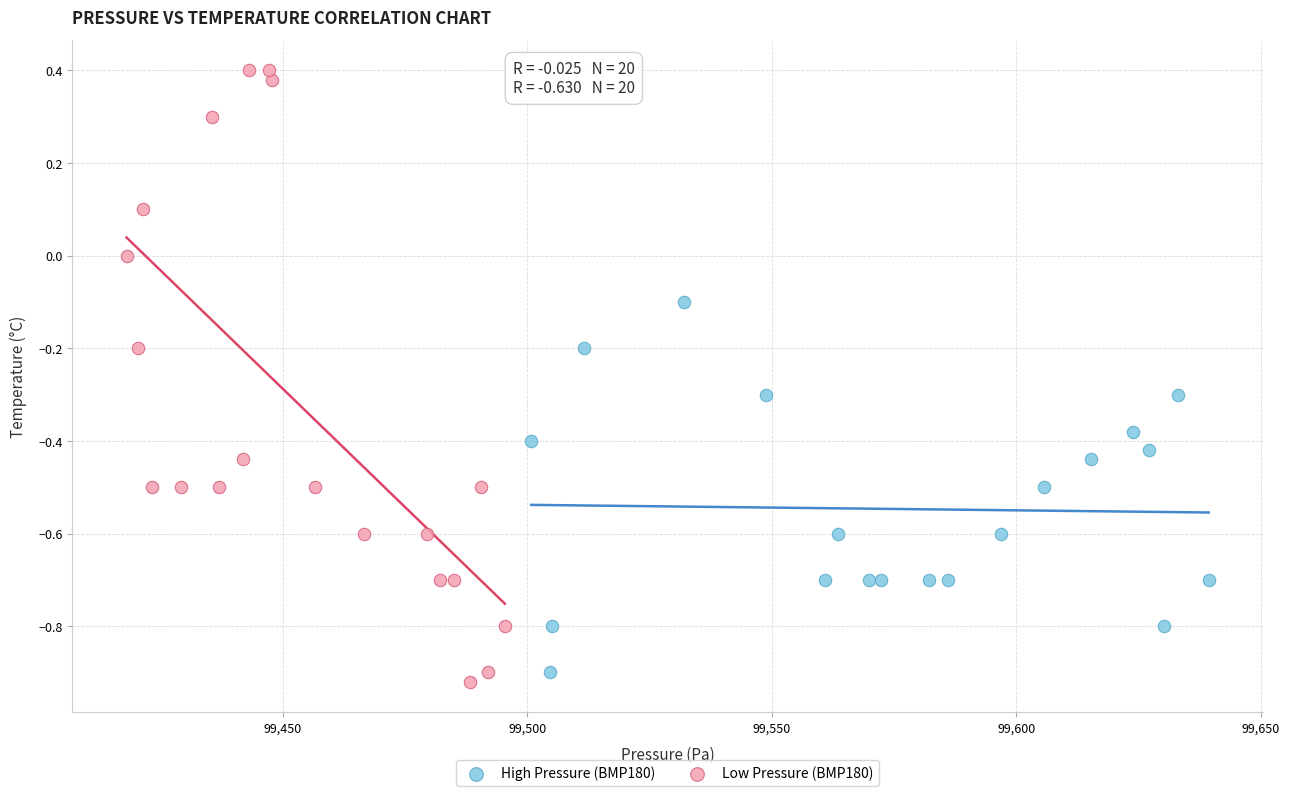

Which series contains the highest Y value?

Low Pressure (BMP180)